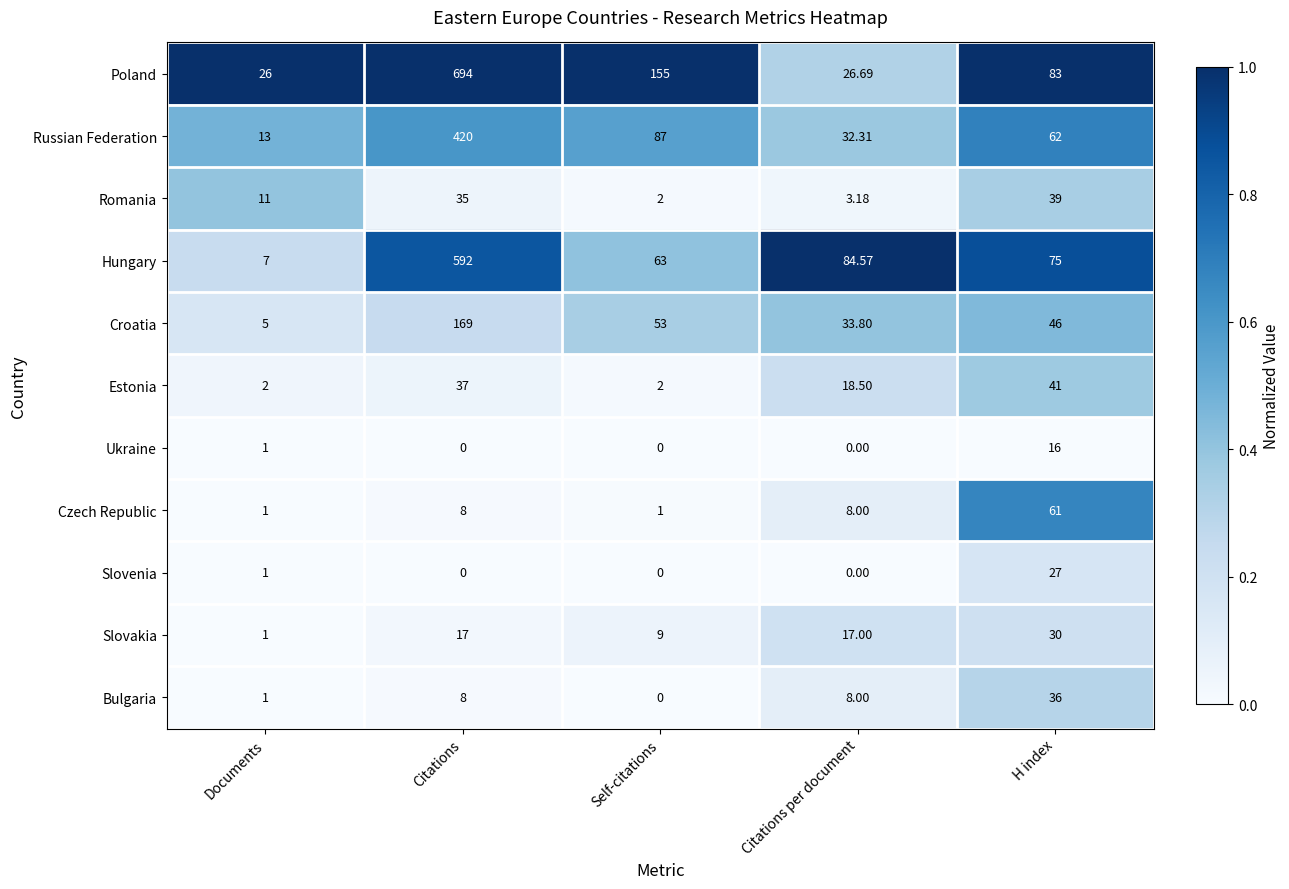

Which series has the widest spread of values?

Poland